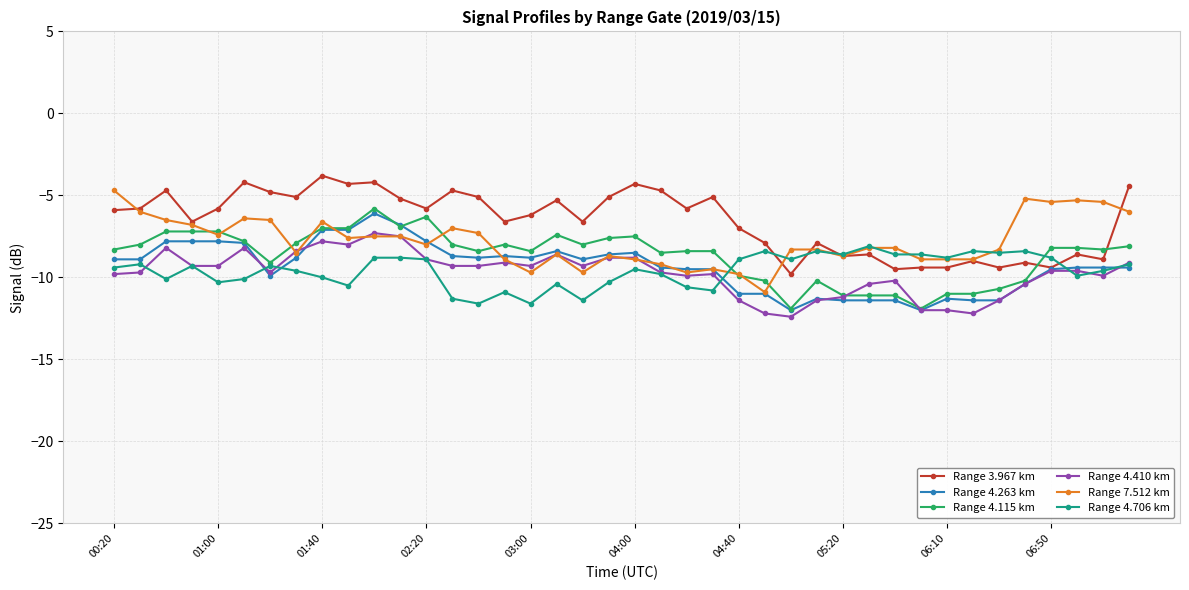

Which series has the largest total across all categories?

Range 3.967 km